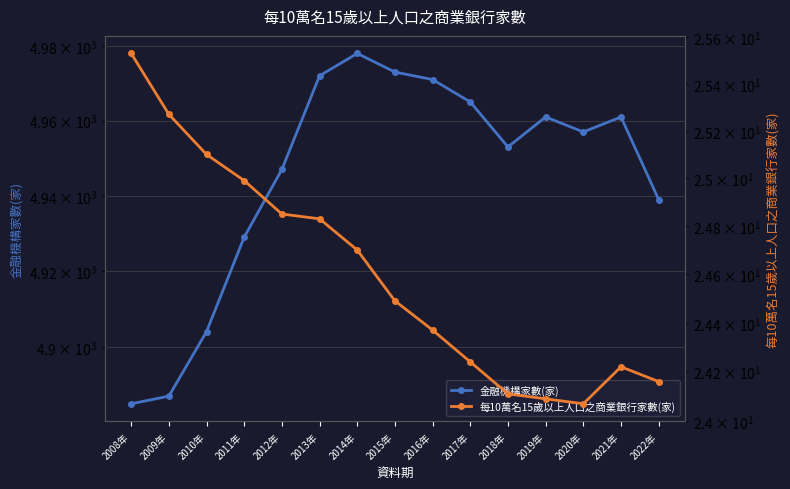

Reading left to right, what are all the values shown in this chart?

金融機構家數(家): 2008年=4885.0	2009年=4887.0	2010年=4904.0	2011年=4929.0	2012年=4947.0	2013年=4972.0	2014年=4978.0	2015年=4973.0	2016年=4971.0	2017年=4965.0	2018年=4953.0	2019年=4961.0	2020年=4957.0	2021年=4961.0	2022年=4939.0
每10萬名15歲以上人口之商業銀行家數(家): 2008年=25.5	2009年=25.3	2010年=25.1	2011年=25.0	2012年=24.9	2013年=24.8	2014年=24.7	2015年=24.5	2016年=24.4	2017年=24.2	2018年=24.1	2019年=24.1	2020年=24.1	2021年=24.2	2022年=24.2